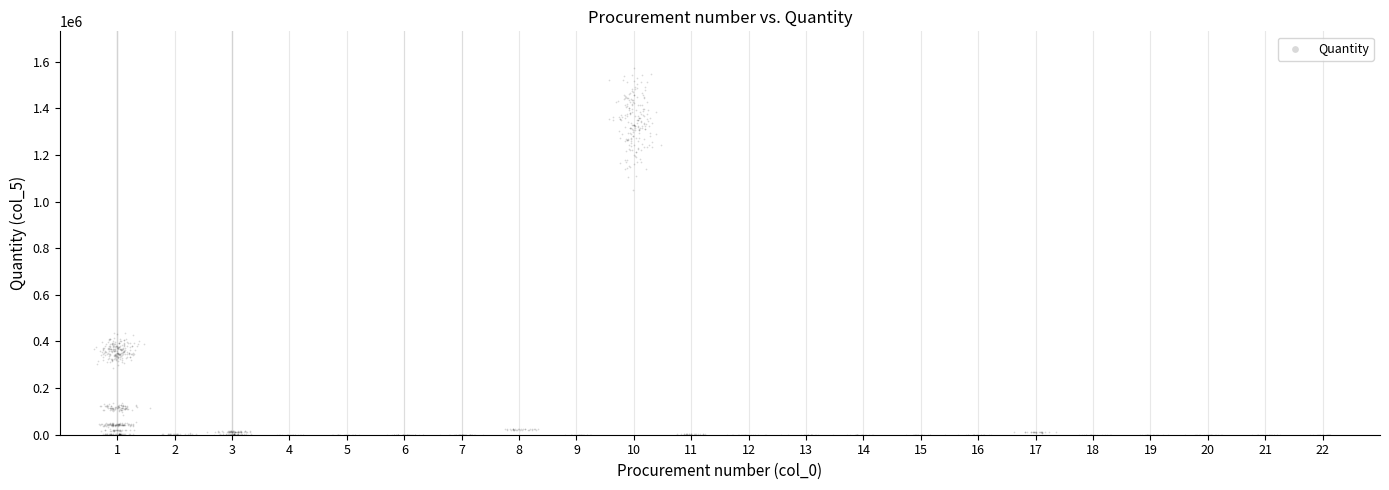

What Y value in the scatter plot is closest to 786362?

1050213.5